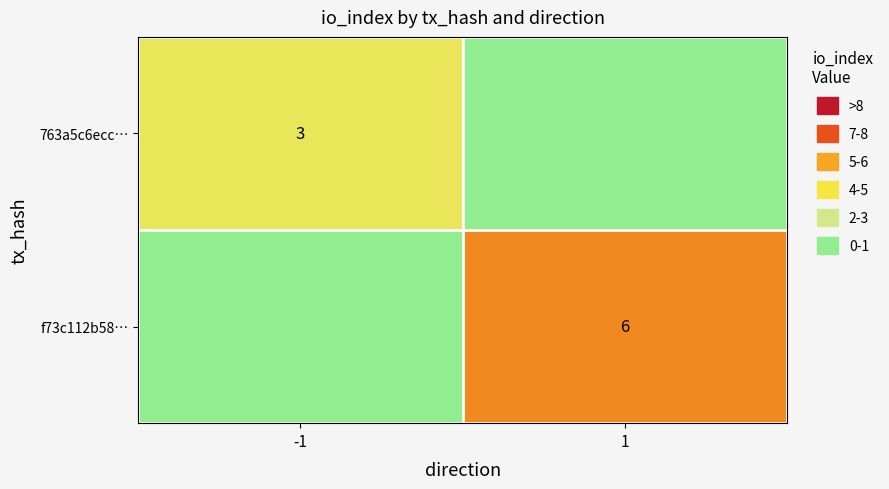

At how many categories does at least one series exceed 3?

1